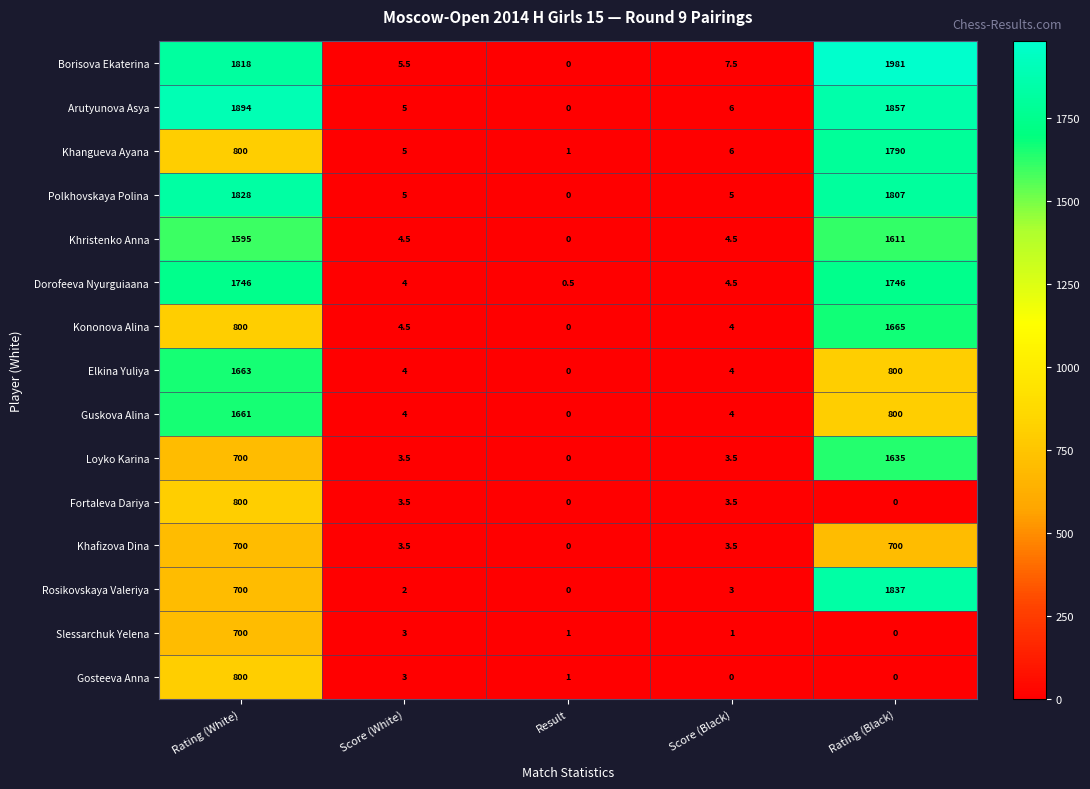

Which category has the highest value across all series?

Rating (Black)